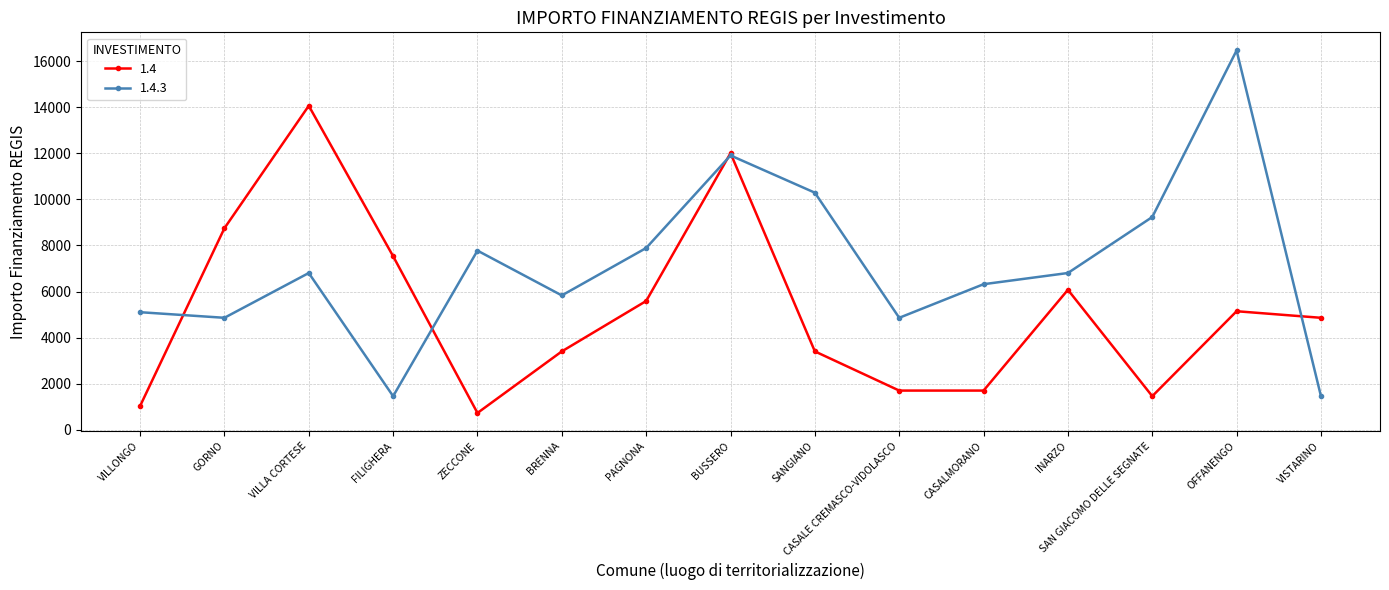

Reading right to left, list all the values displayed in this chart.

1.4: 4860	5145	1458	6075	1701	1701	3402	12005	5589	3402	729	7533	14063	8748	1029
1.4.3: 1458	16464	9234	6804	6318	4860	10290	11907	7889	5831	7776	1458	6804	4860	5103